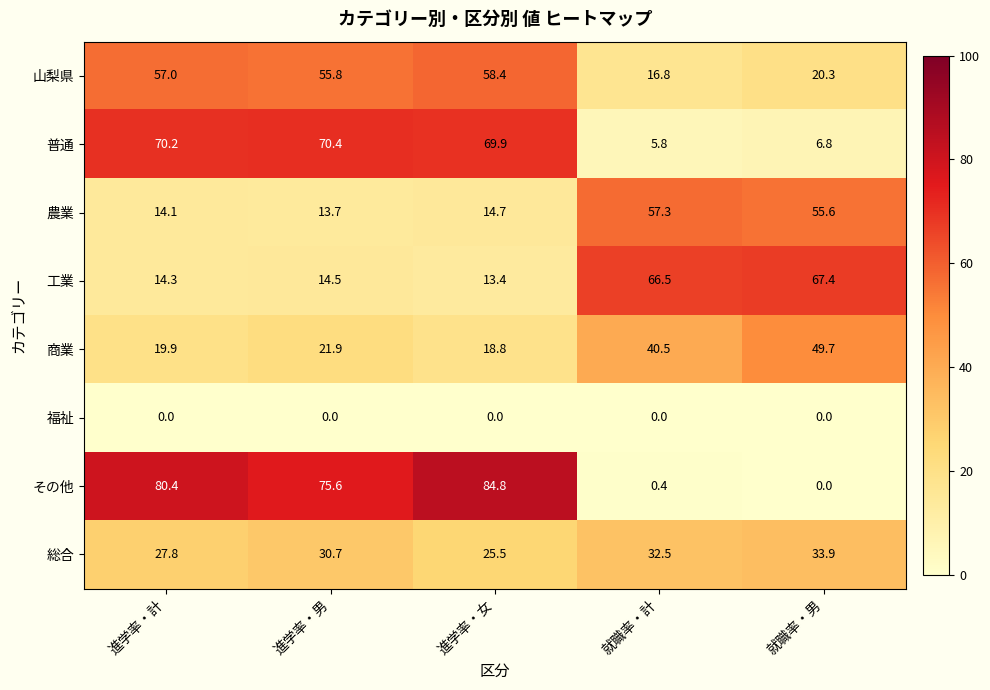

What is the lowest value of the 農業 series?

13.7